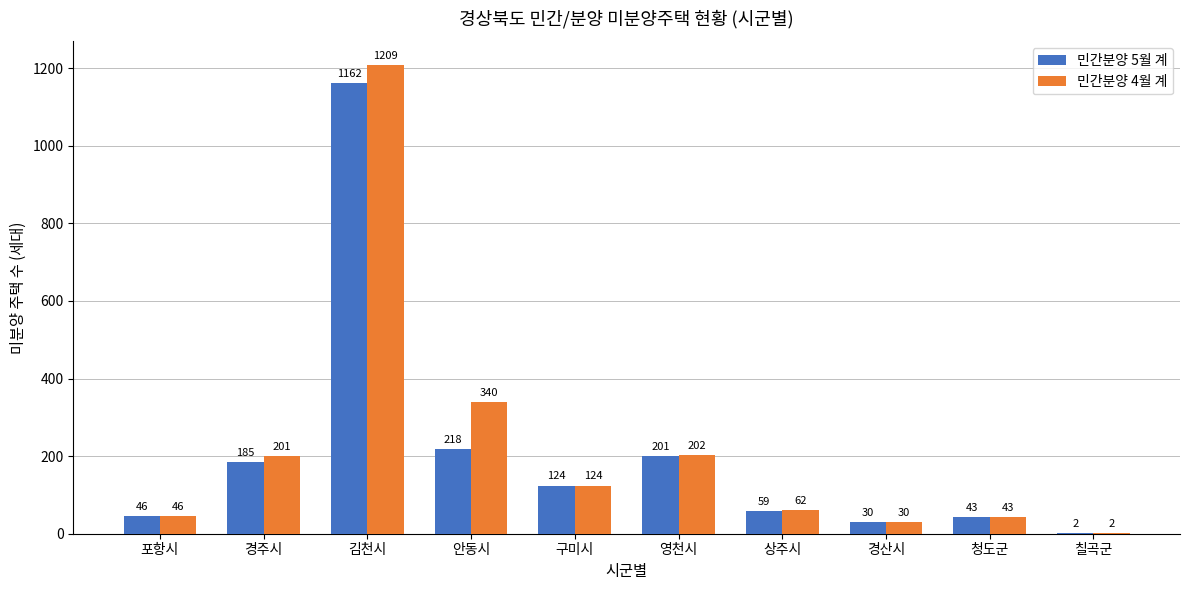

What are all the series names shown in the legend?

민간분양 5월 계, 민간분양 4월 계